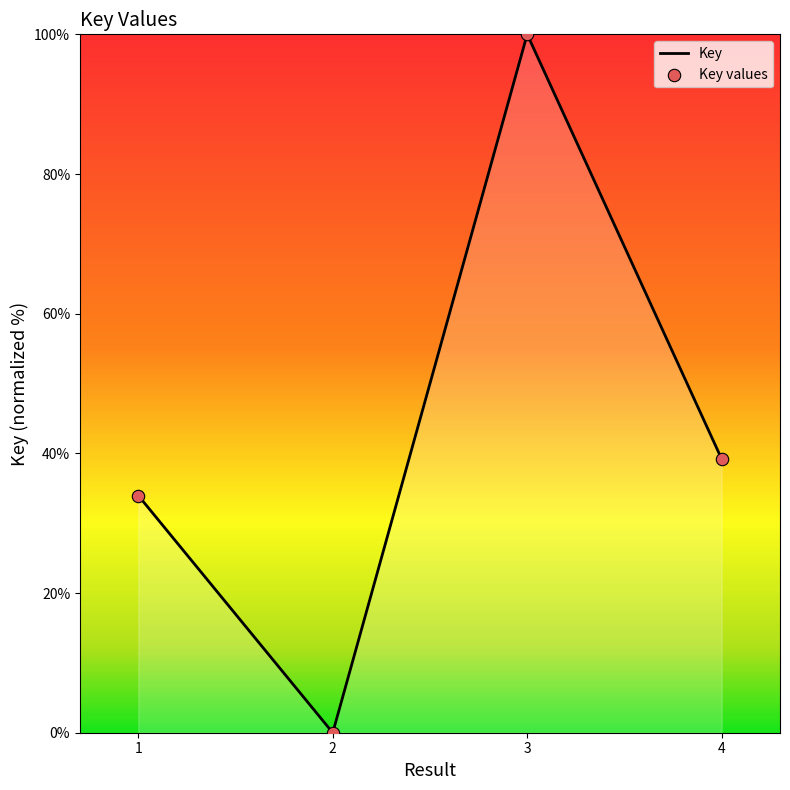

What is the change in value from 1 to 4?

+5.2